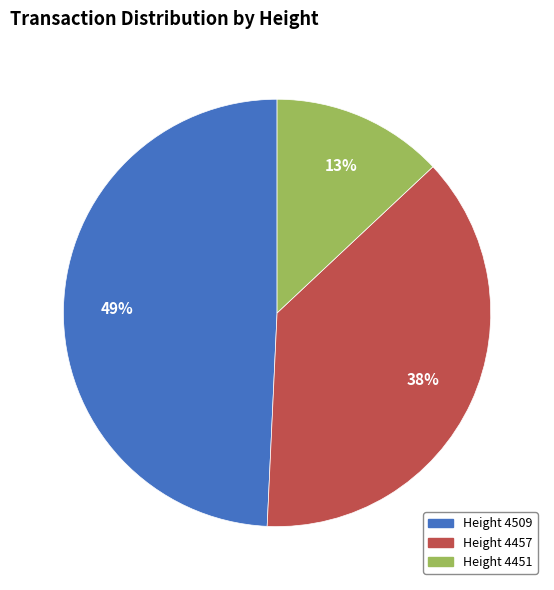

Rank the categories by value from lowest to highest.

Height 4451, Height 4457, Height 4509